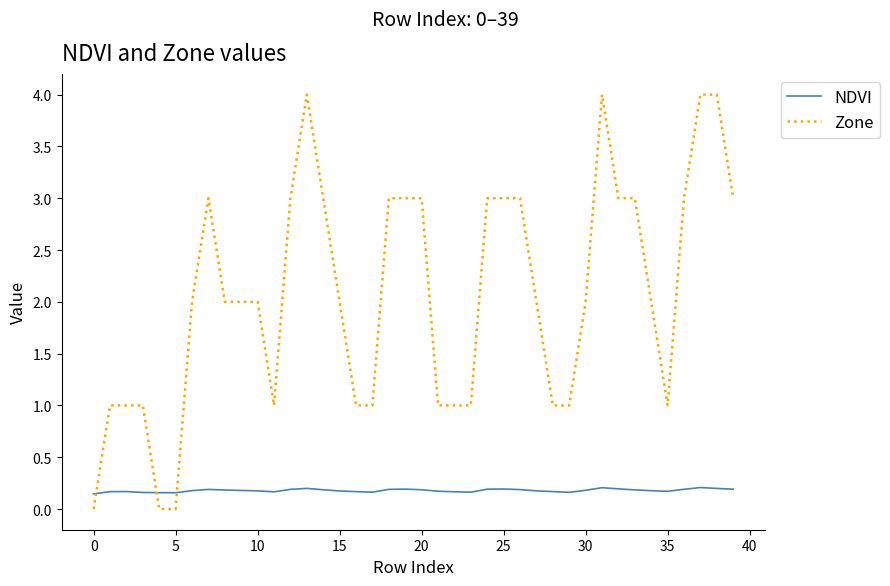

What is the maximum value for Zone?

4.0